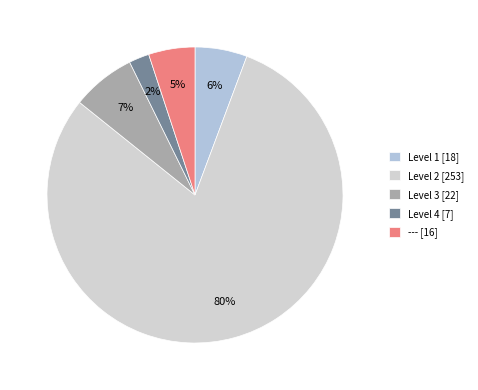

The Level 1 slice represents 6% of the pie. True or false?

True